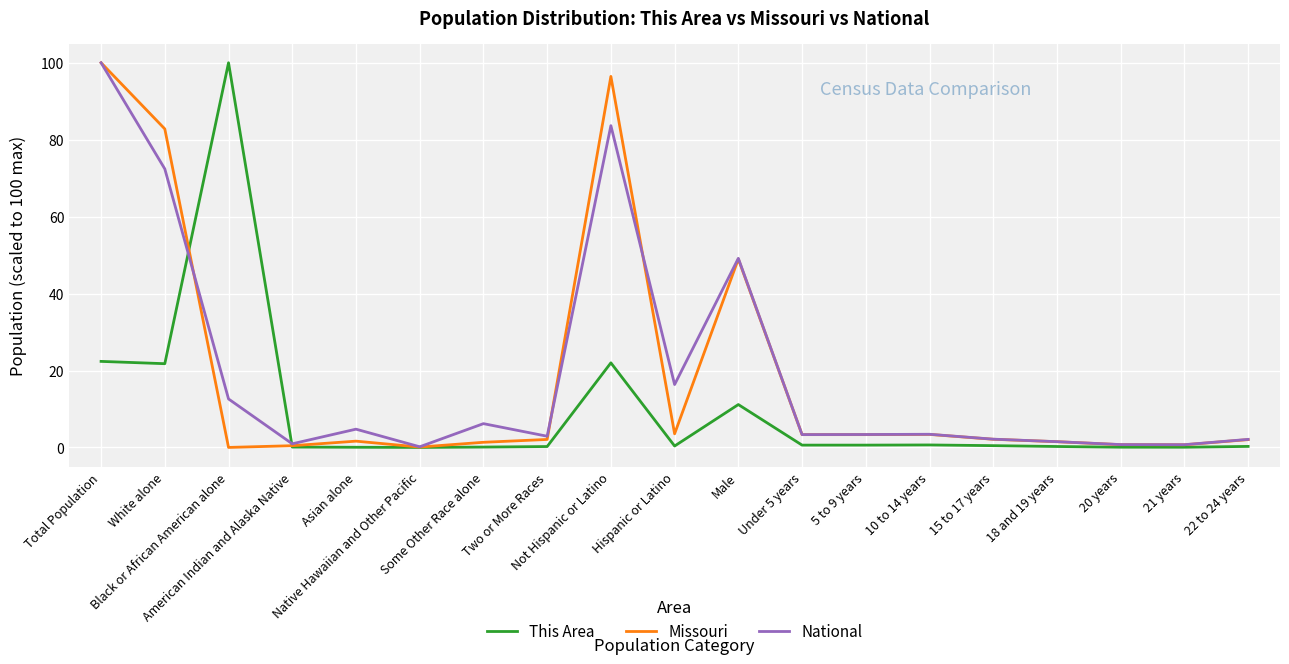

What is the greatest value displayed?

100.0